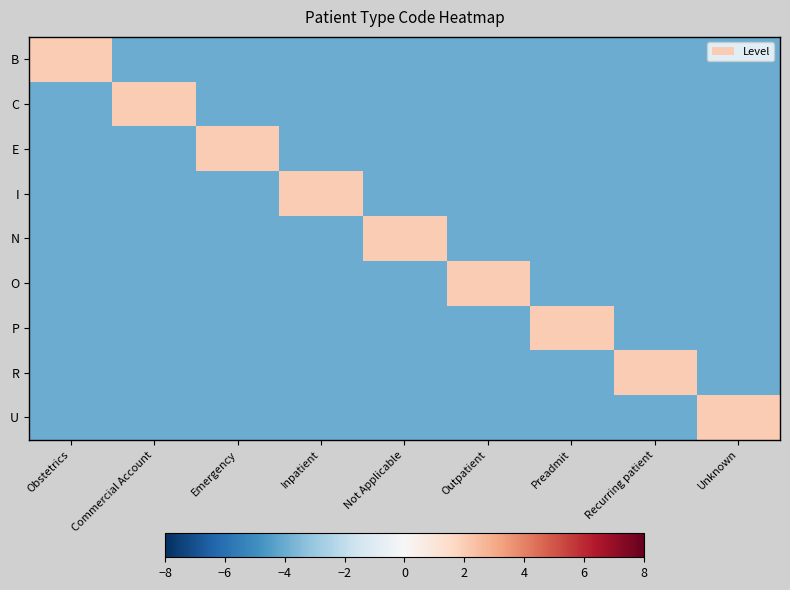

At which category is the sum across all series the highest?

Obstetrics